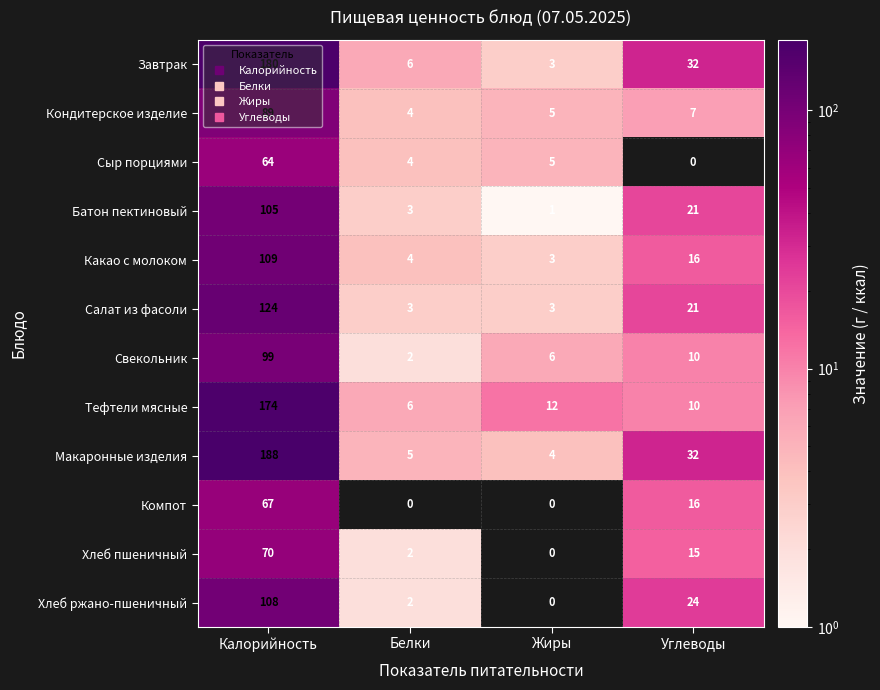

Which series has the largest range (max minus min)?

Макаронные изделия